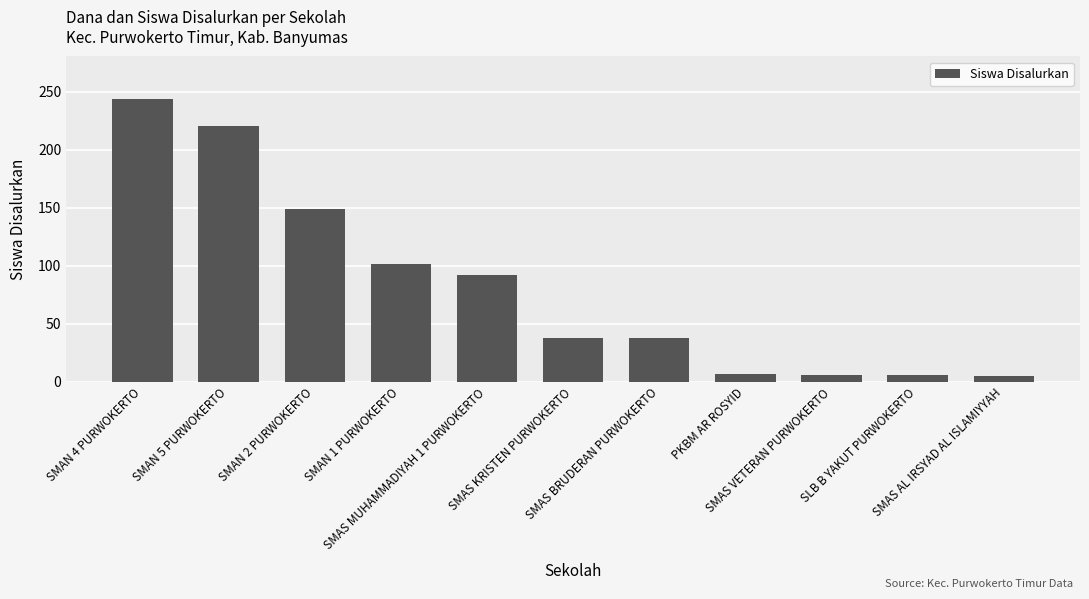

What is the sum of all values?

908